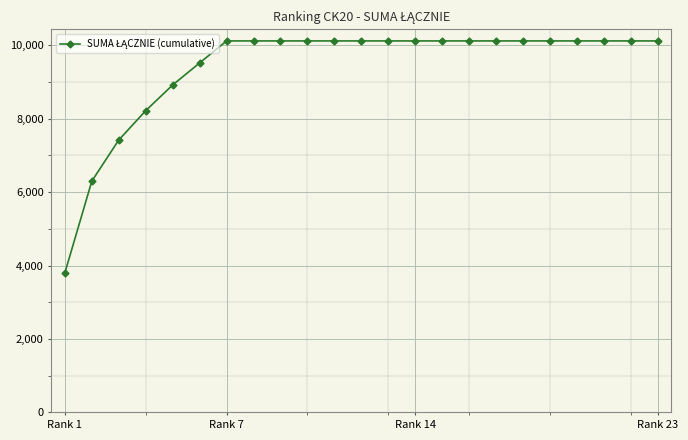

What is the average value?

9401